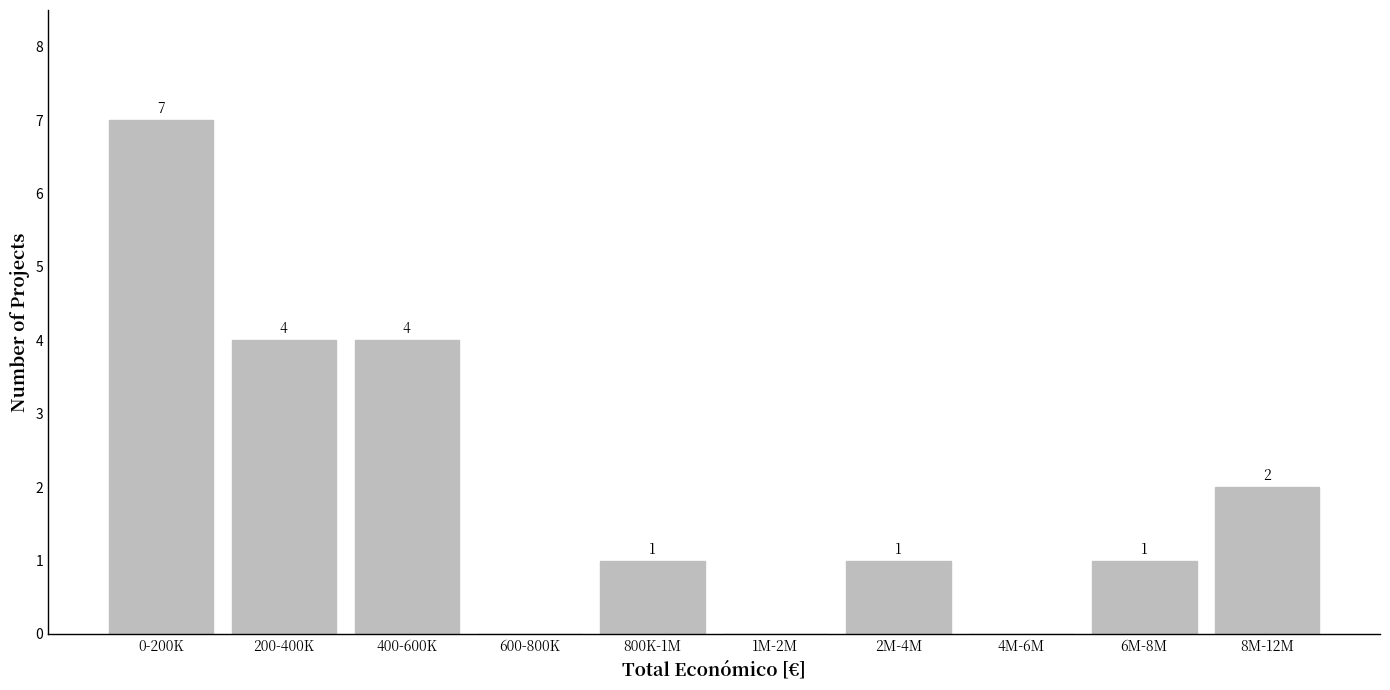

Reading left to right, what are all the values shown in this chart?

0-200K=7	200-400K=4	400-600K=4	600-800K=0	800K-1M=1	1M-2M=0	2M-4M=1	4M-6M=0	6M-8M=1	8M-12M=2